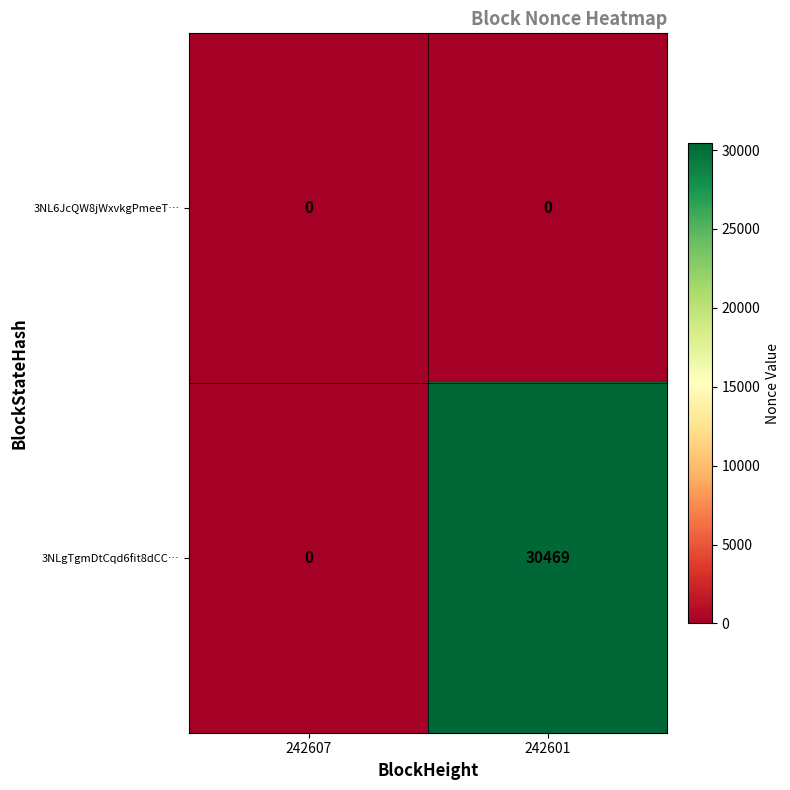

List the series in order of their peak value, lowest first.

3NL6JcQW8jWxvkgPmeeT…, 3NLgTgmDtCqd6fit8dCC…